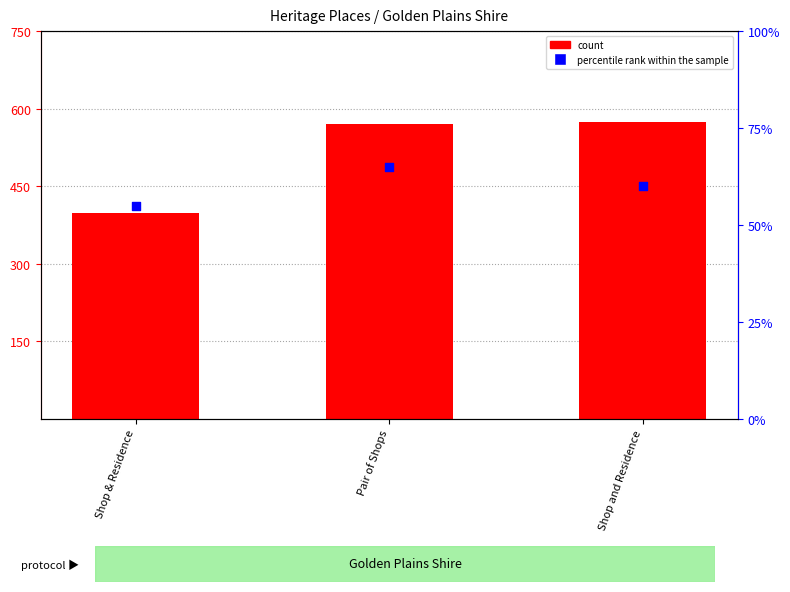

What are all the series names shown in the legend?

count, percentile rank within the sample